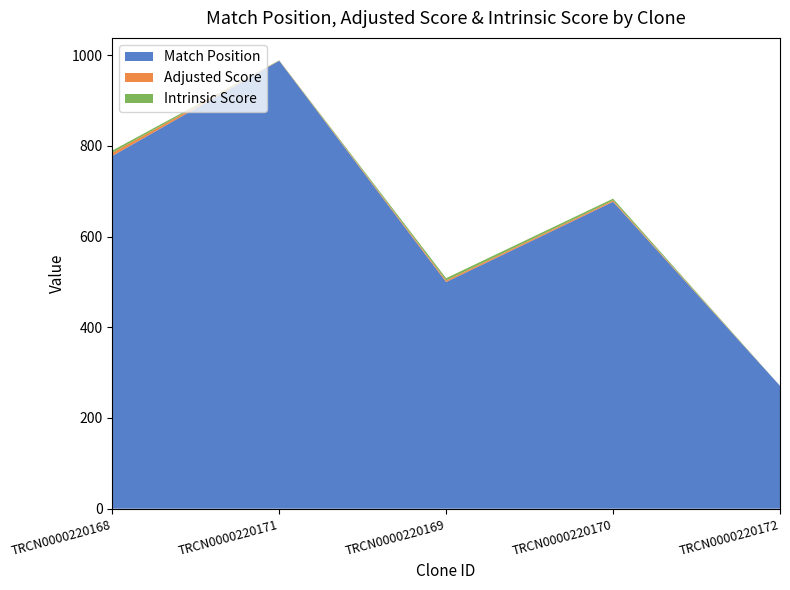

Reading right to left, what are all the values shown in this chart?

Match Position: TRCN0000220172=271.0	TRCN0000220170=677.0	TRCN0000220169=500.0	TRCN0000220171=988.0	TRCN0000220168=778.0
Adjusted Score: TRCN0000220172=0.0	TRCN0000220170=2.8	TRCN0000220169=3.5	TRCN0000220171=0.6	TRCN0000220168=6.9
Intrinsic Score: TRCN0000220172=0.0	TRCN0000220170=4.0	TRCN0000220169=5.0	TRCN0000220171=0.4	TRCN0000220168=5.0